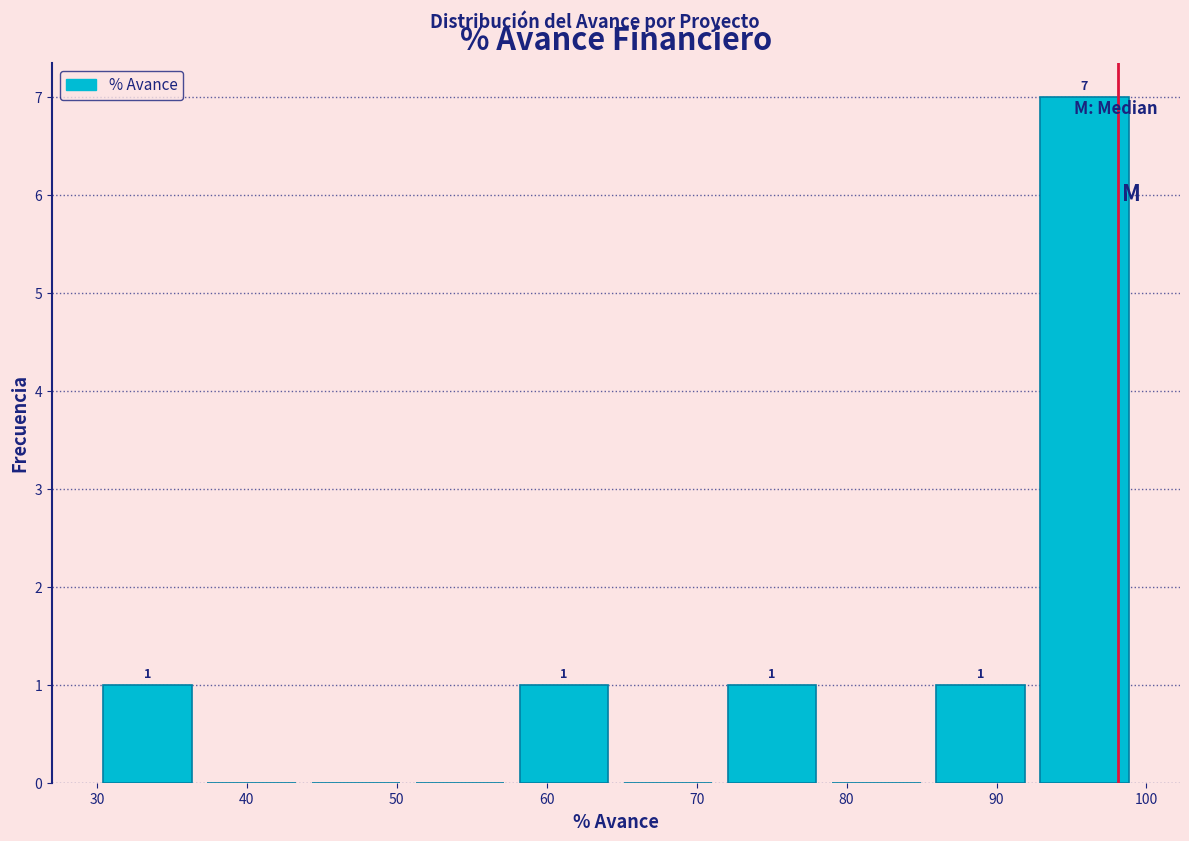

Which range on the x-axis has the tallest bar?

92 to 99